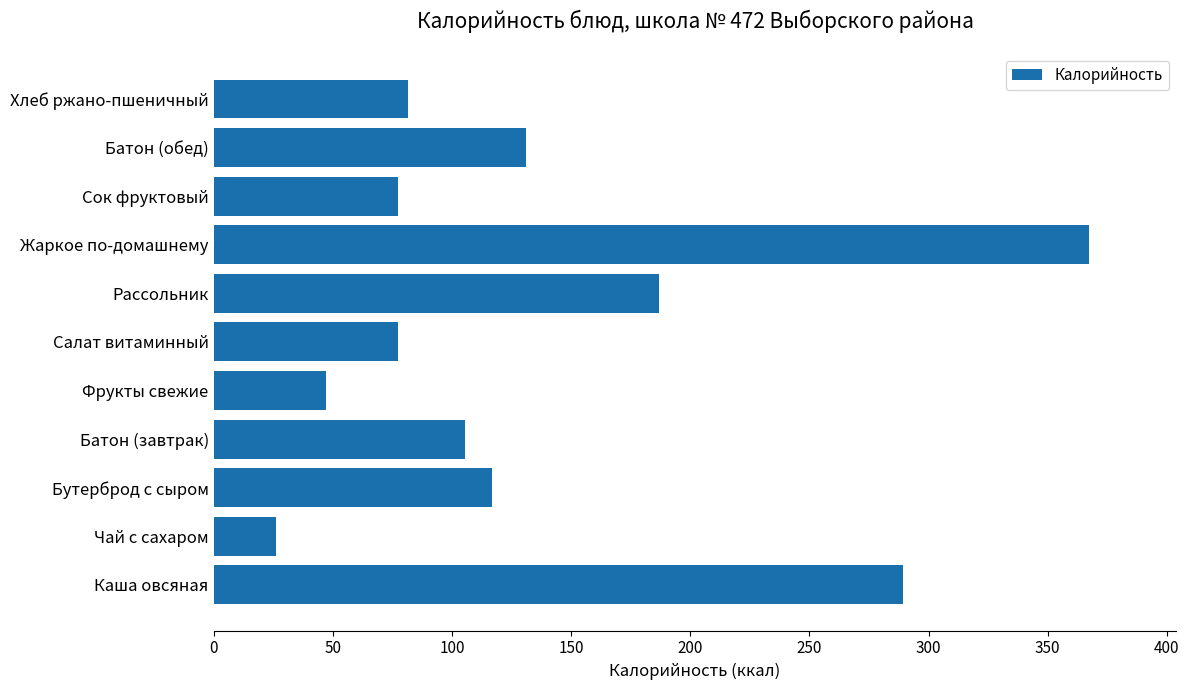

Count the number of data series in this chart.

1